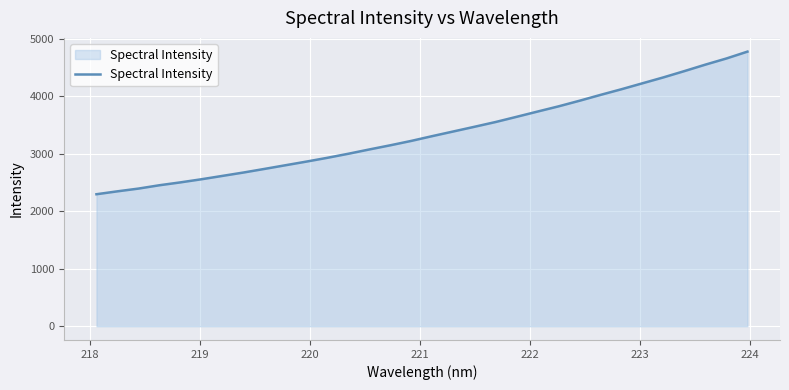

What is the smallest value displayed?

2294.1